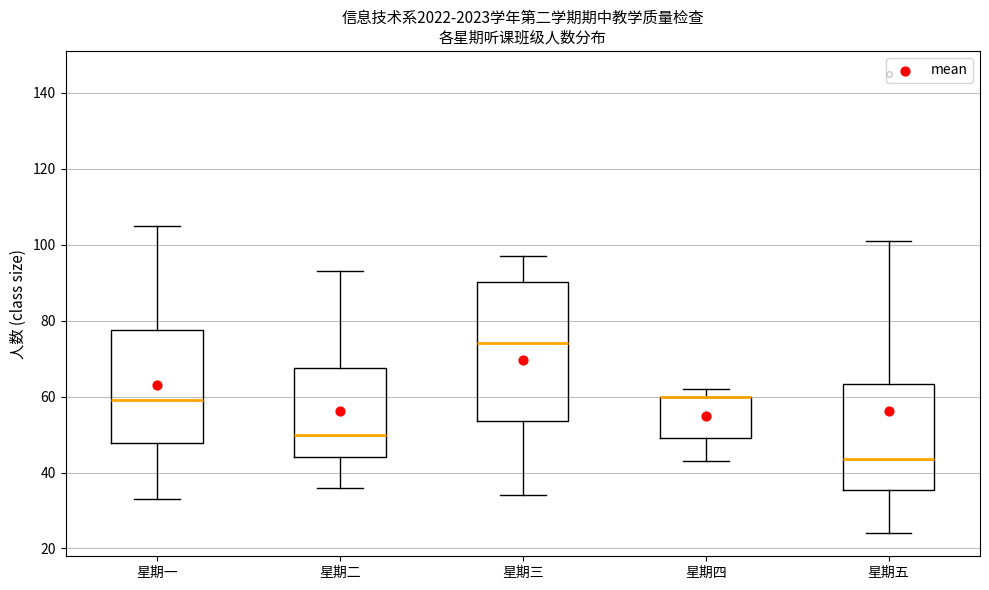

Reading left to right, read every box against the y-axis: the position of its median line, the range the box covers, and the ends of its whiskers. The values are not printed on the chart, so give them approximately, as read against the axis.

星期一: median 60, box 48 to 78, whiskers 34 to 106
星期二: median 50, box 44 to 68, whiskers 36 to 94
星期三: median 74, box 54 to 90, whiskers 34 to 98
星期四: median 60 (drawn on the box's upper edge), box 50 to 60, whiskers 44 to 62
星期五: median 44, box 36 to 64, whiskers 24 to 102